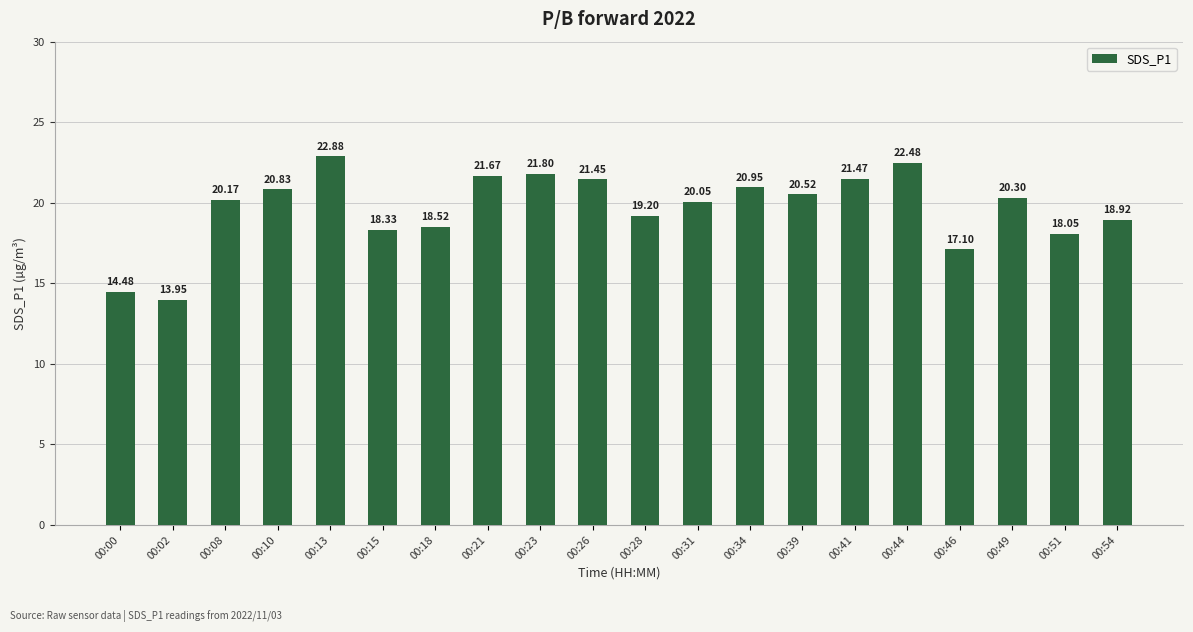

What is the average value?

19.7